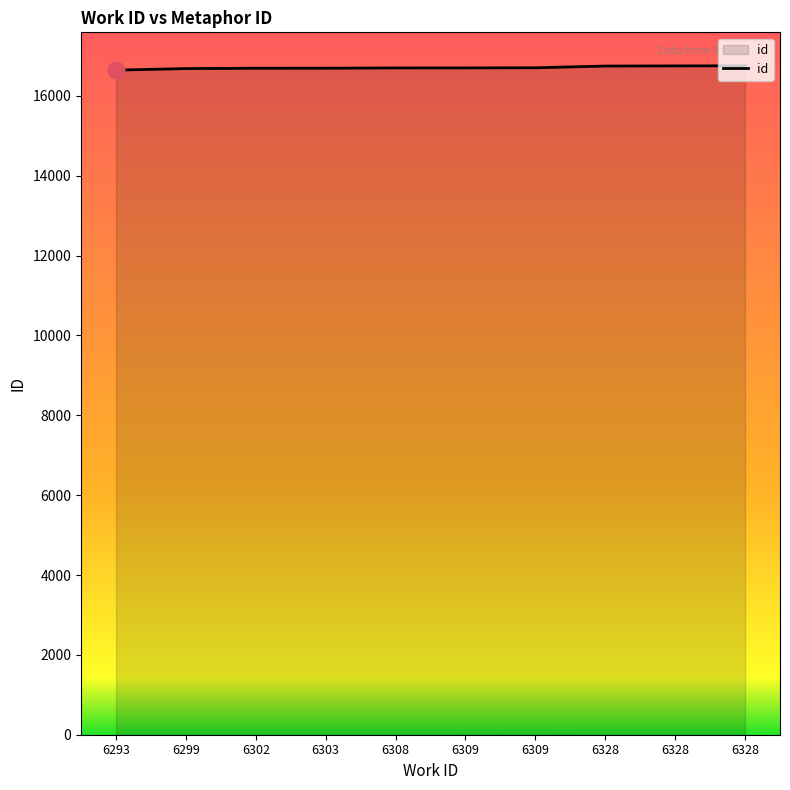

True or false: the data shows 16750 at 6328.

True